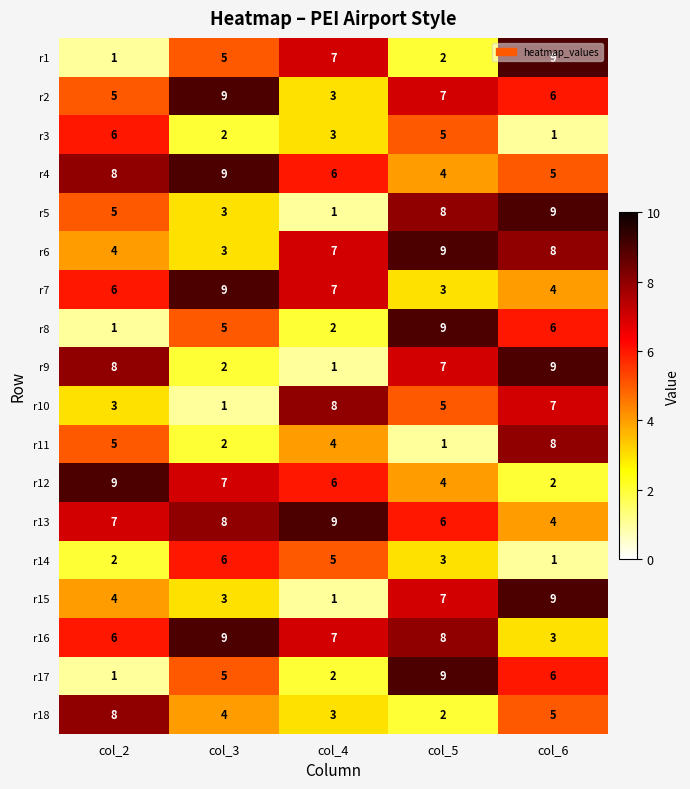

True or false: r6 has a value of 7 at col_2.

False